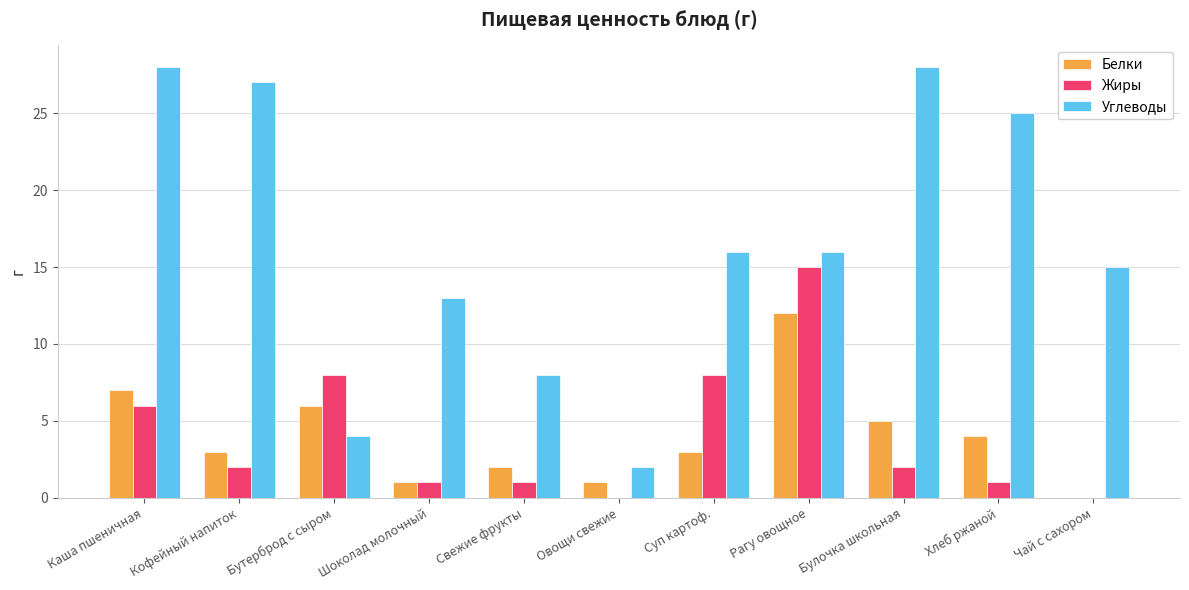

Reading left to right, extract all data points from this chart.

Белки: Каша пшеничная=7	Кофейный напиток=3	Бутерброд с сыром=6	Шоколад молочный=1	Свежие фрукты=2	Овощи свежие=1	Суп картоф.=3	Рагу овощное=12	Булочка школьная=5	Хлеб ржаной=4	Чай с сахором=0
Жиры: Каша пшеничная=6	Кофейный напиток=2	Бутерброд с сыром=8	Шоколад молочный=1	Свежие фрукты=1	Овощи свежие=0	Суп картоф.=8	Рагу овощное=15	Булочка школьная=2	Хлеб ржаной=1	Чай с сахором=0
Углеводы: Каша пшеничная=28	Кофейный напиток=27	Бутерброд с сыром=4	Шоколад молочный=13	Свежие фрукты=8	Овощи свежие=2	Суп картоф.=16	Рагу овощное=16	Булочка школьная=28	Хлеб ржаной=25	Чай с сахором=15